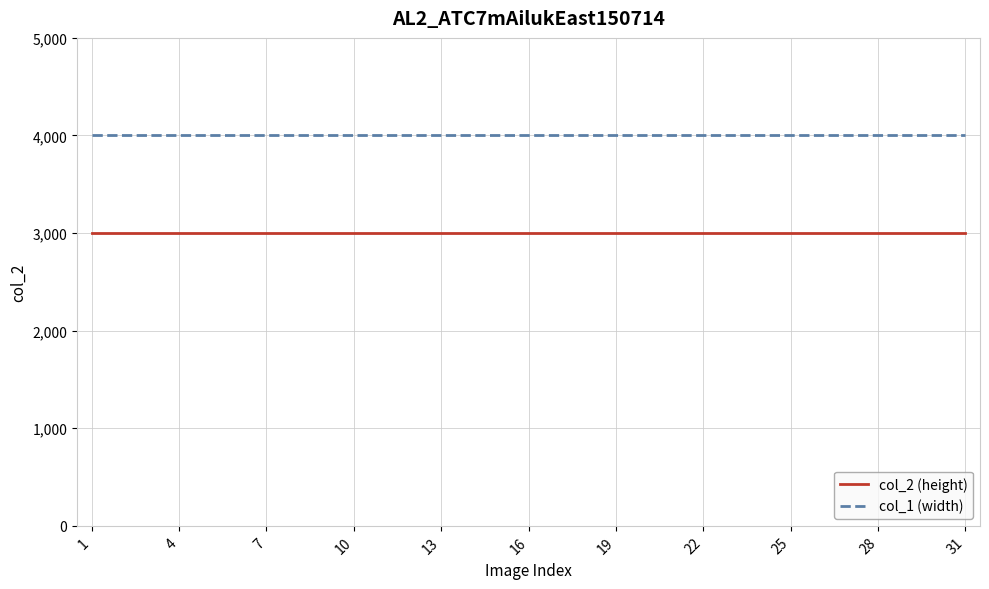

List the series in order of their overall mean, lowest first.

col_2 (height), col_1 (width)